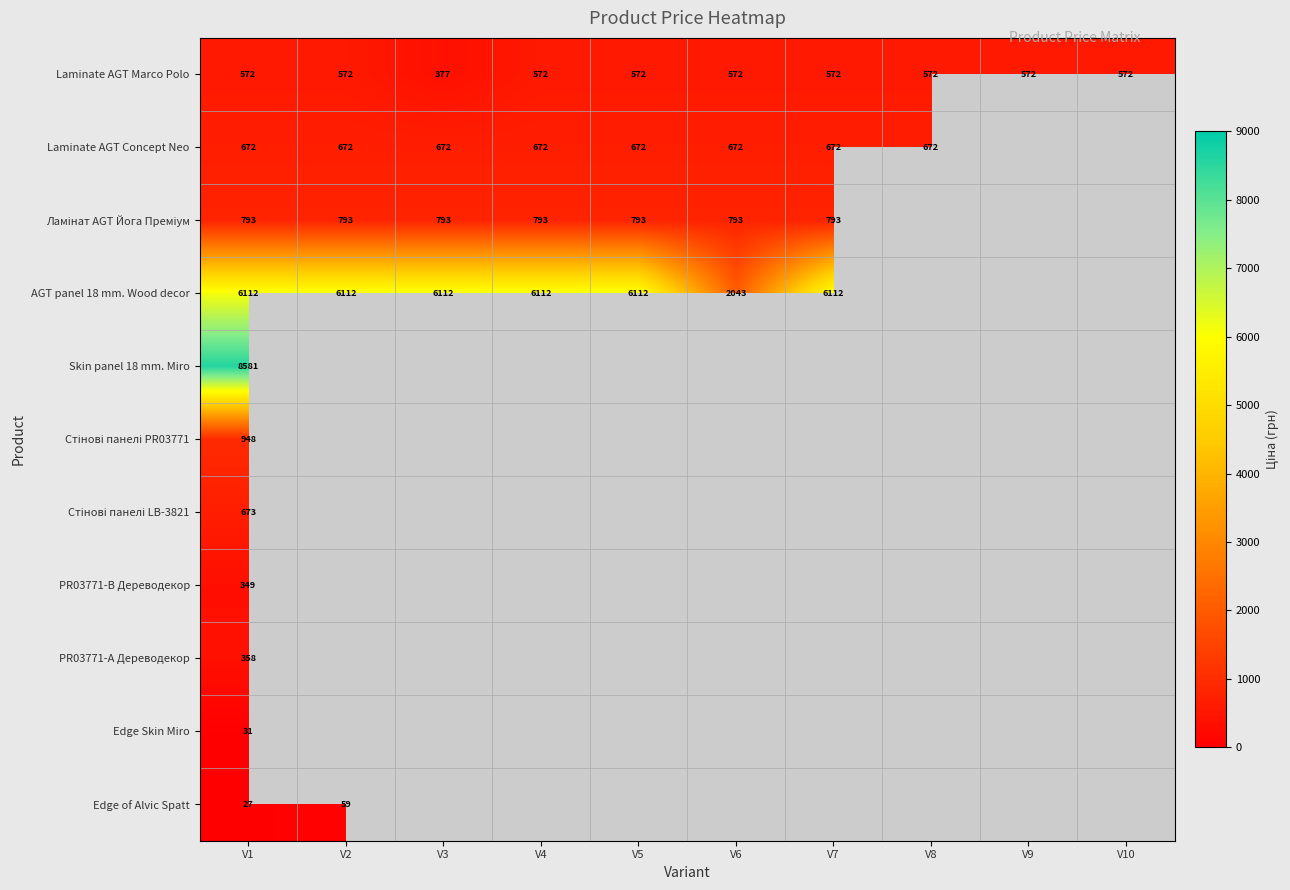

Which label corresponds to the largest value in the chart?

V1